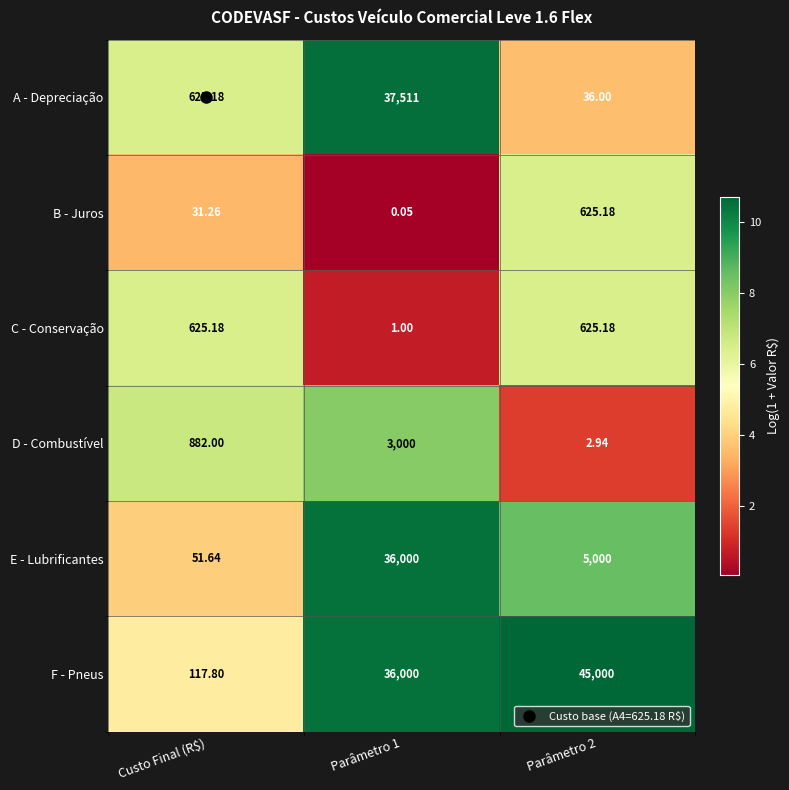

Between Parâmetro 1 and Parâmetro 2, which series saw the biggest shift?

A - Depreciação